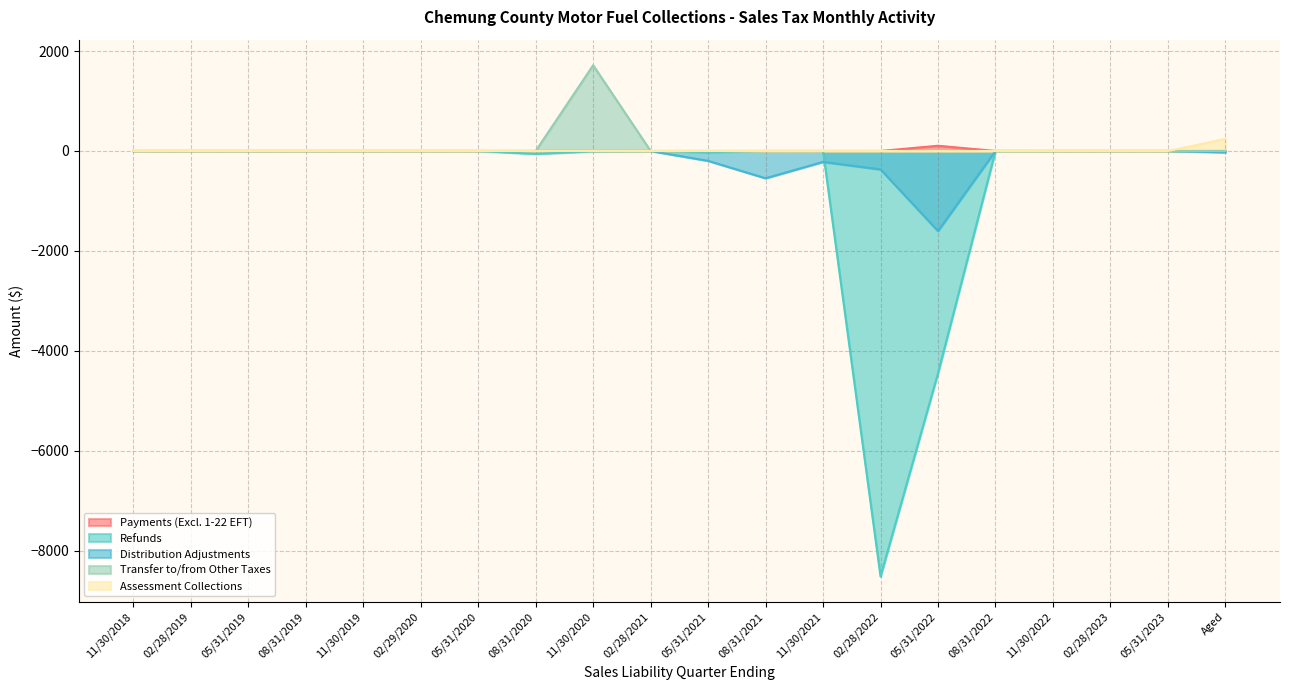

Reading left to right, extract all data points from this chart.

Payments (Excluding 1-22 EFT): 0.0	0.0	0.0	0.0	0.0	0.0	0.0	0.0	1717.4	0.0	0.0	0.0	0.0	0.0	0.0	0.0	0.0	0.0	0.0	0.0
Transfer to and from Other Taxes: 0.0	0.0	0.0	0.0	0.0	0.0	0.0	0.0	0.0	0.0	0.0	0.0	0.0	0.4	105.0	0.4	0.0	0.0	0.0	0.0
Assessment Collections: 0.0	0.0	0.0	0.0	0.0	0.0	0.0	0.0	0.0	0.0	0.0	0.0	0.0	0.0	0.0	0.0	0.0	0.0	0.0	242.3